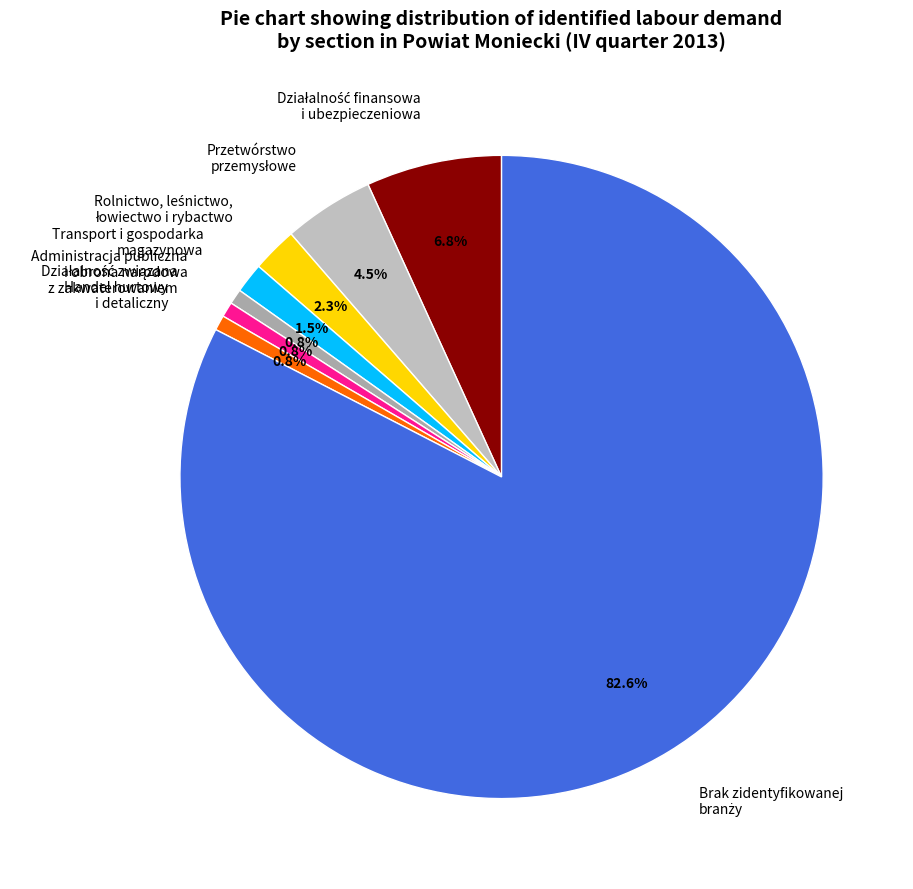

How much of the chart is everything except Administracja publiczna i obrona narodowa?

99.2%